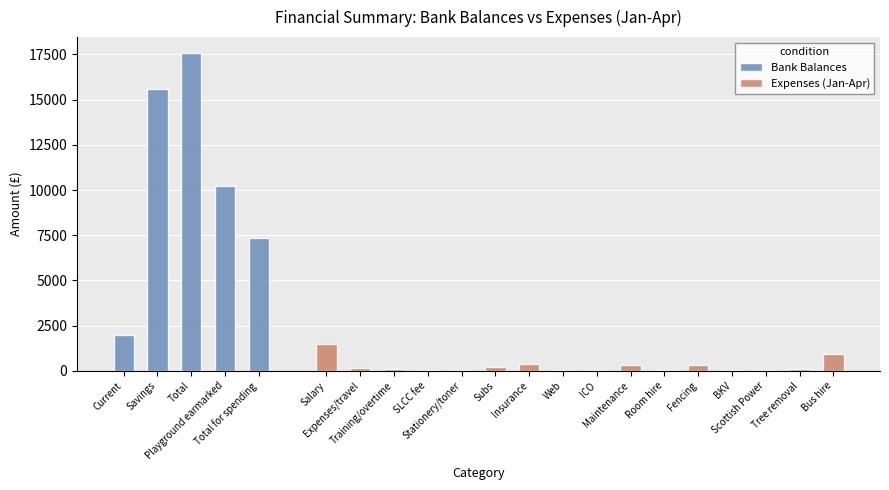

What position from the right is Stationery/toner?

12